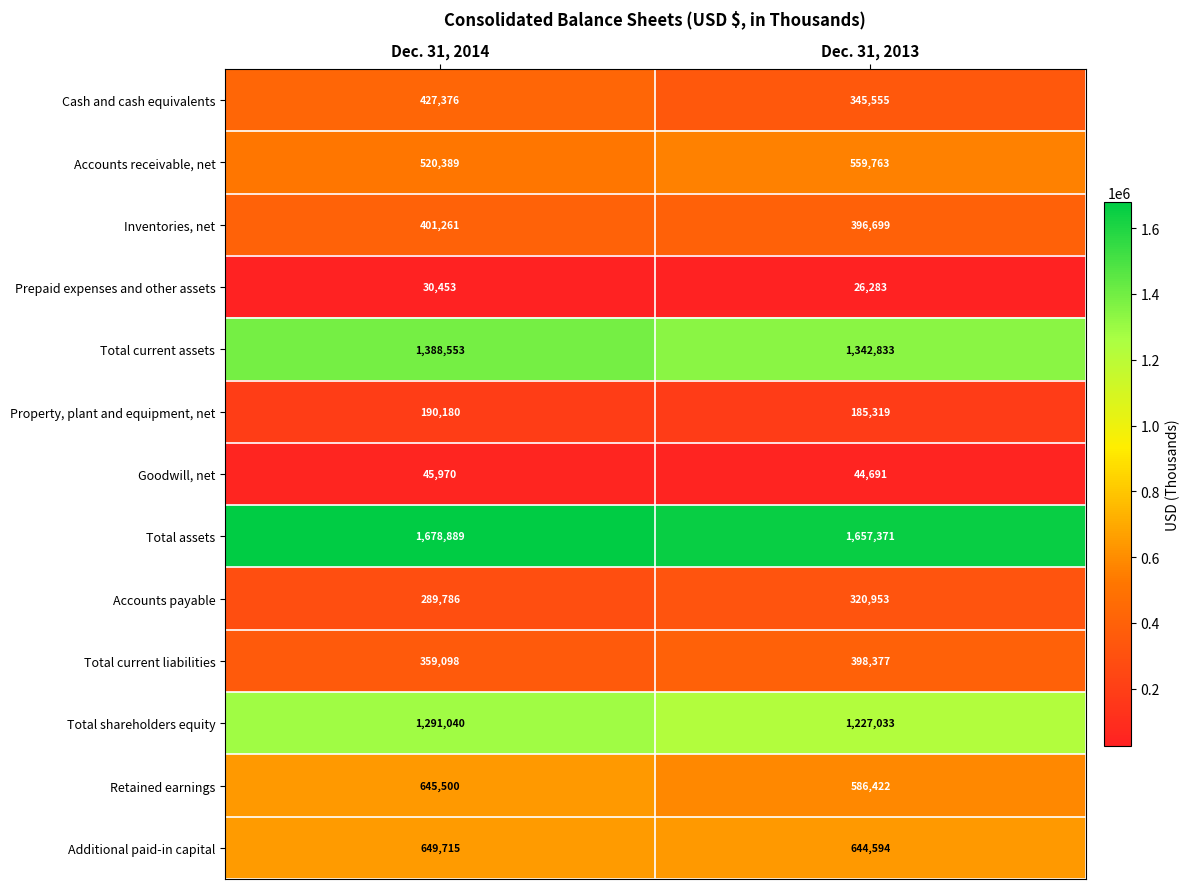

What is the sum of the Total current assets values at Dec. 31, 2014 and Dec. 31, 2013?

2731386